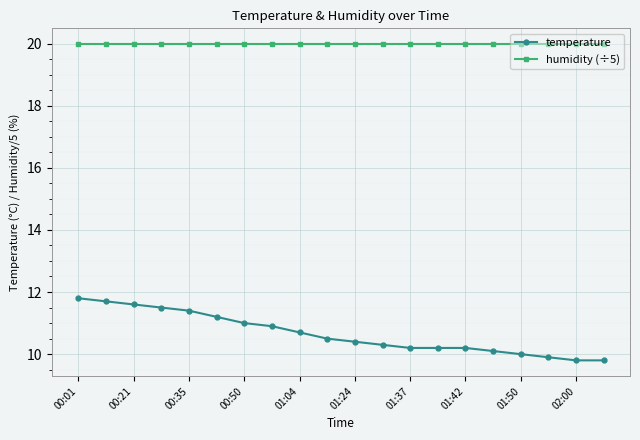

What is the smallest value displayed?

9.8